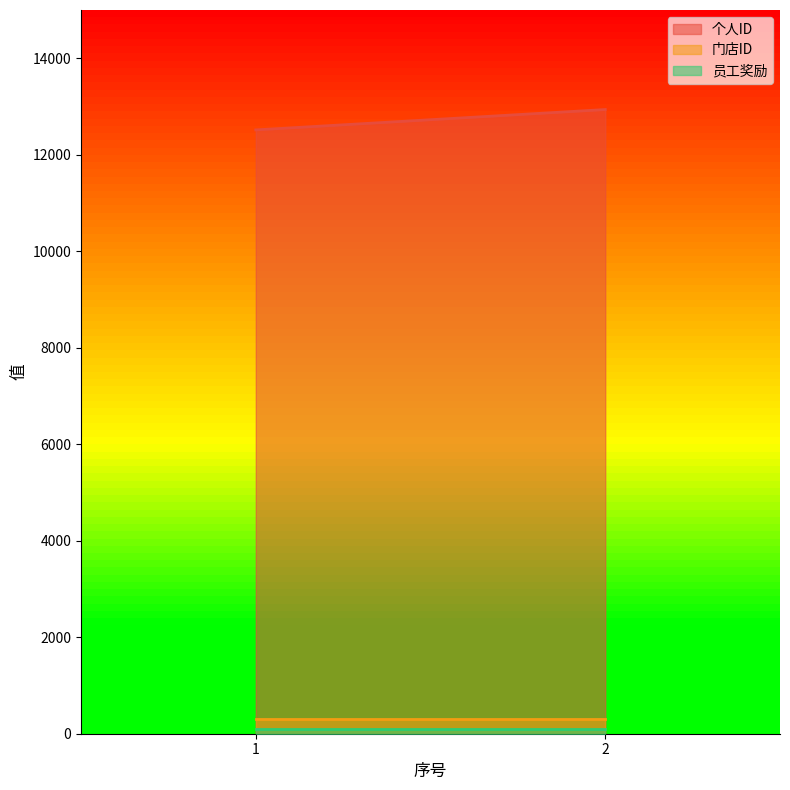

What is the sum of the 个人ID values at 1 and 2?

25452